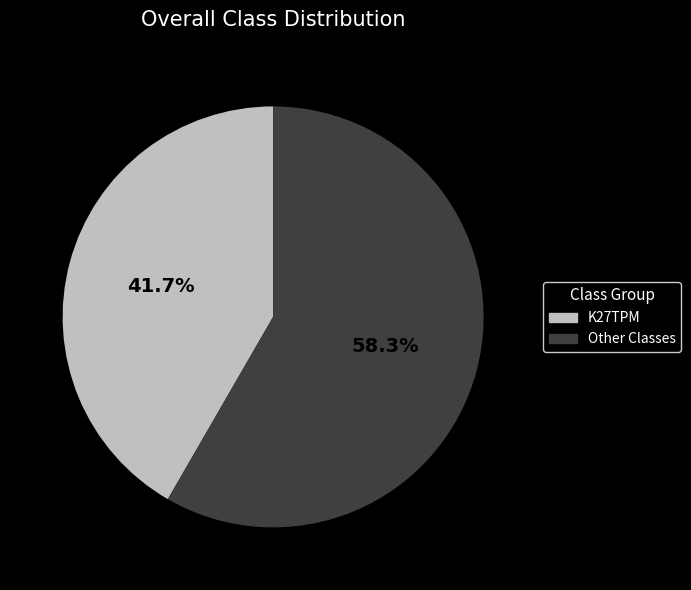

Which category has the biggest portion of the pie?

Other Classes